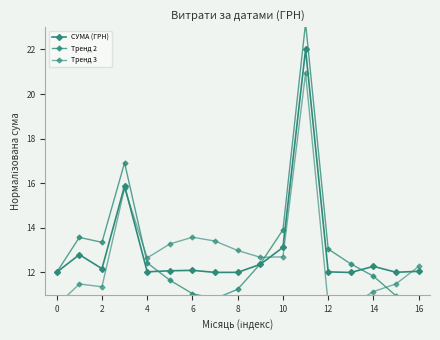

Reading right to left, extract all data points from this chart.

СУМА (ГРН): 12.1	12.0	12.3	12.0	12.0	22.0	13.1	12.4	12.0	12.0	12.1	12.1	12.0	15.9	12.2	12.8	12.0
Тренд 2: 10.9	11.0	11.8	12.4	13.1	23.2	13.9	12.4	11.2	10.8	11.1	11.7	12.4	16.9	13.4	13.6	12.0
Тренд 3: 12.3	11.5	11.1	10.5	10.6	20.9	12.7	12.7	13.0	13.4	13.6	13.3	12.7	15.8	11.4	11.5	10.5